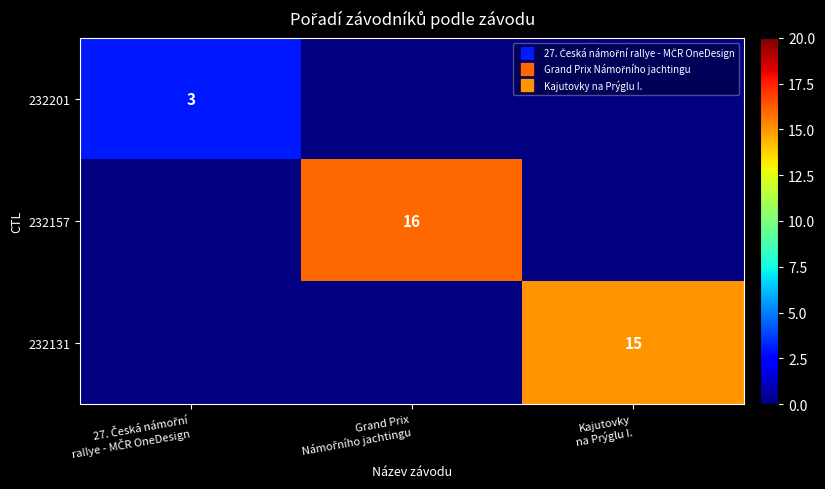

At Kajutovky na Prýglu I., list the series in order from largest to smallest.

232201, 232157, 232131